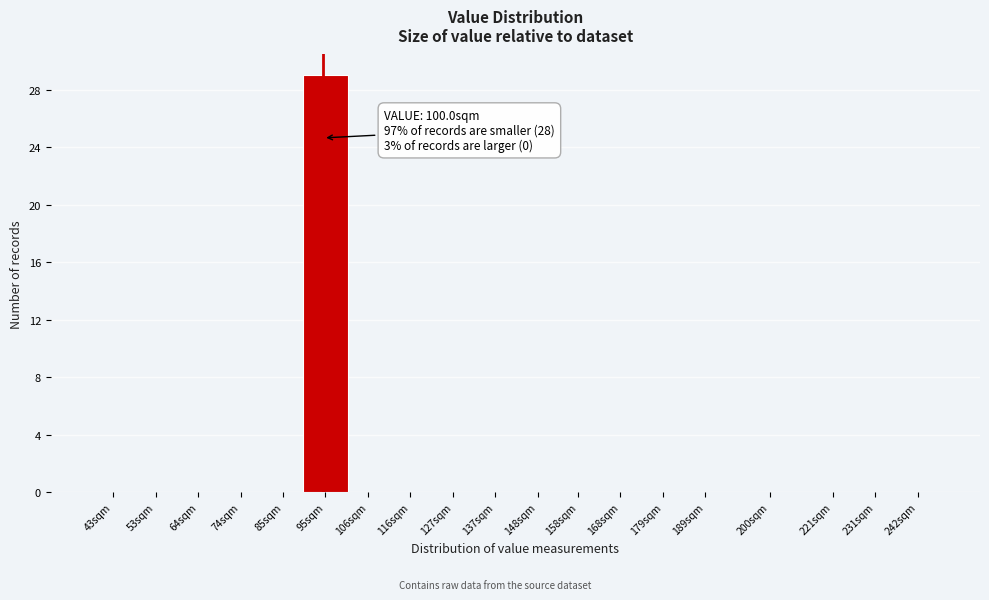

Reading left to right, extract all data points from this chart.

43sqm=0	53sqm=0	64sqm=0	74sqm=0	85sqm=0	95sqm=29	106sqm=0	116sqm=0	127sqm=0	137sqm=0	148sqm=0	158sqm=0	168sqm=0	179sqm=0	189sqm=0	200sqm=0	221sqm=0	231sqm=0	242sqm=0